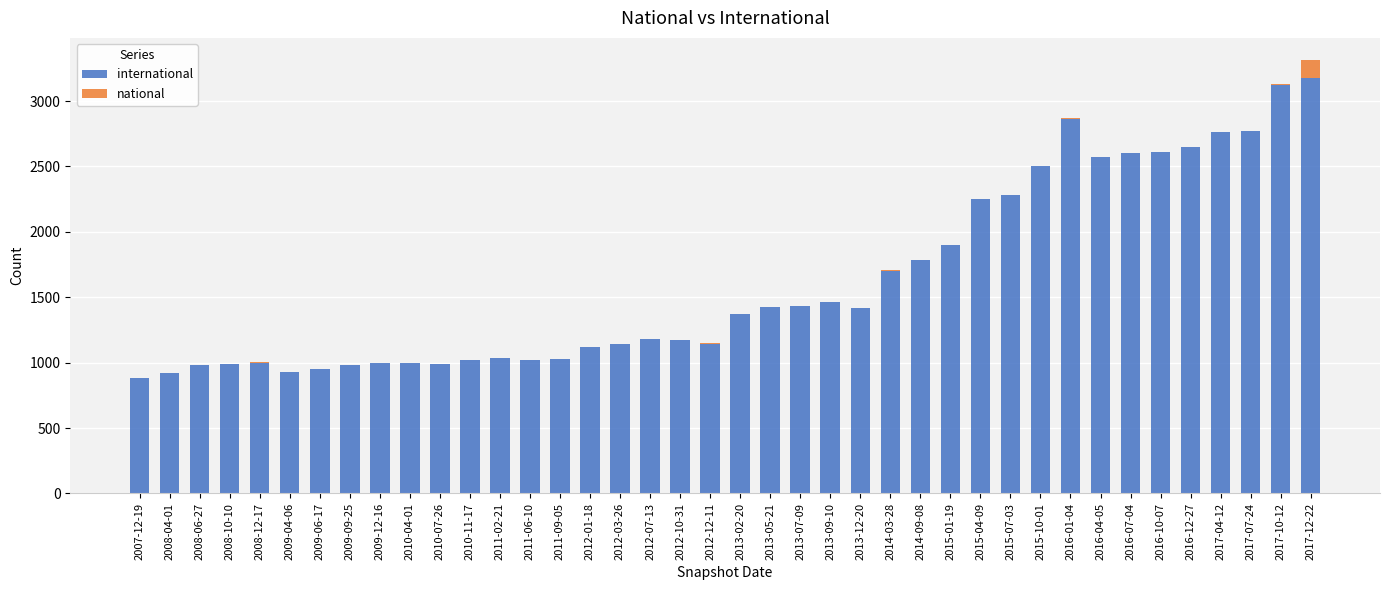

At which category is the sum across all series the highest?

2017-12-22